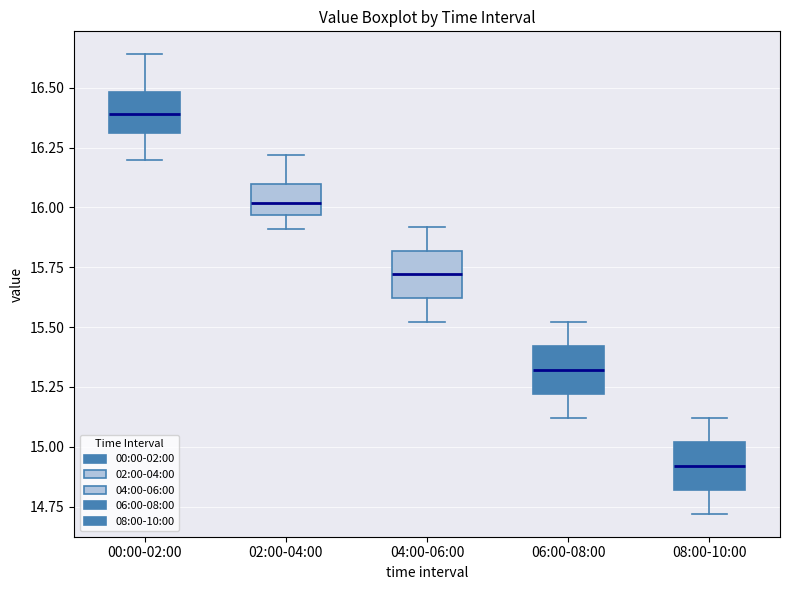

Where does the upper whisker of the box for 00:00-02:00 end on the y-axis? The values are not printed on the chart, so give them approximately, as read against the axis.

16.65